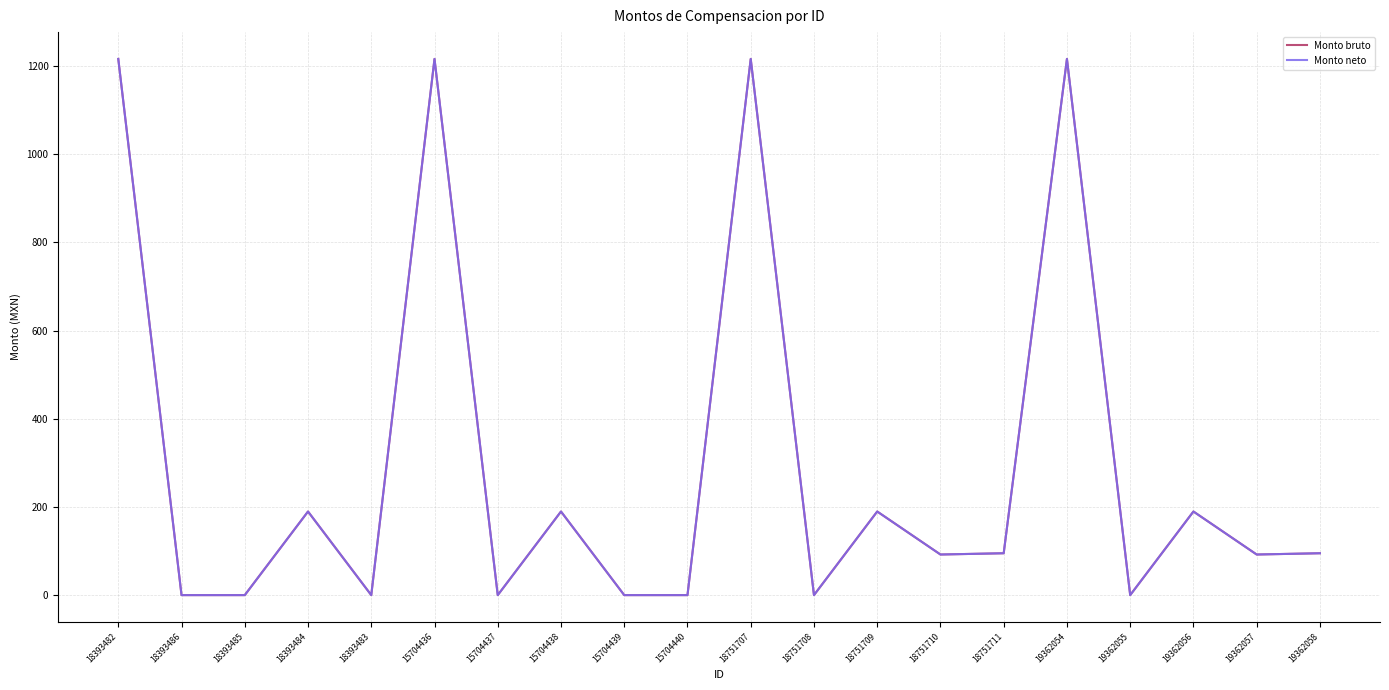

Does the chart have visible grid lines?

Yes